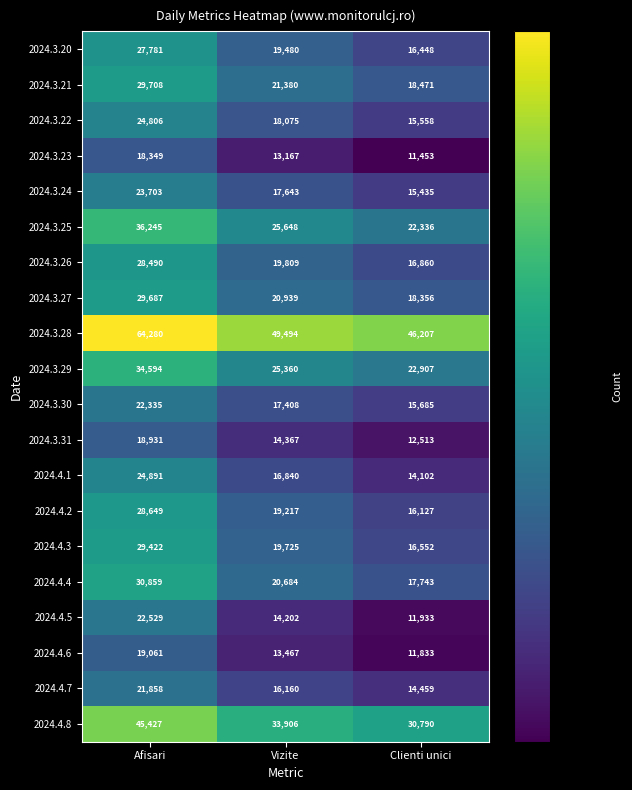

Which series has the widest spread of values?

2024.3.28